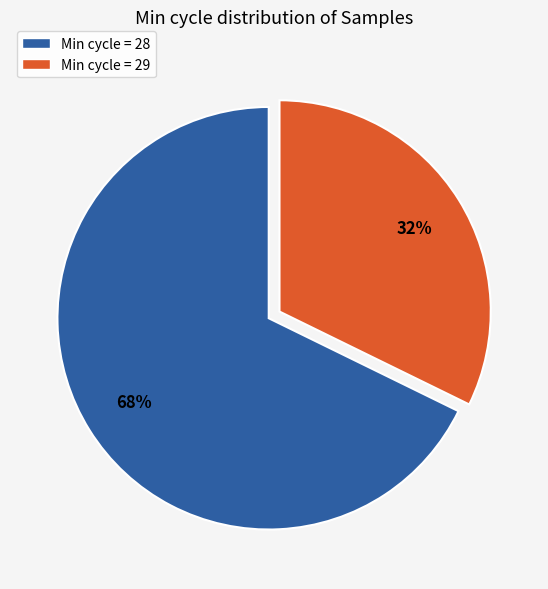

Is it true that Min cycle = 29 is 32% of the pie?

True